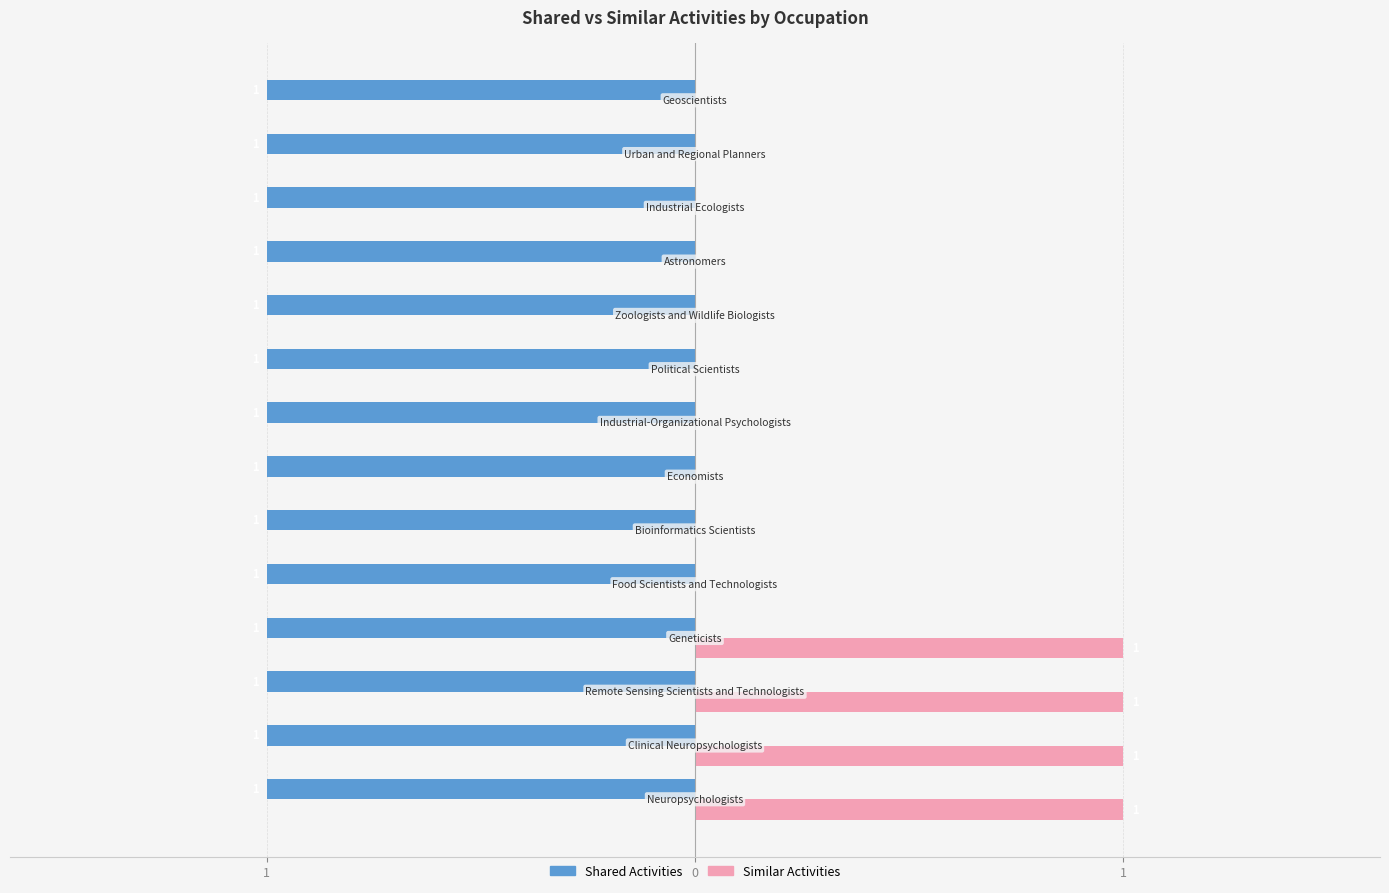

What are all the series names shown in the legend?

Shared Activities, Similar Activities